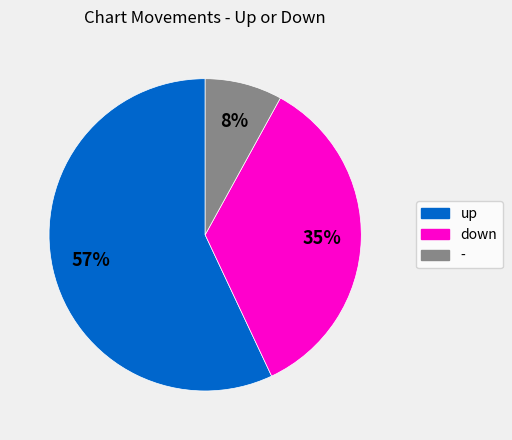

How many segments does this pie chart have?

3